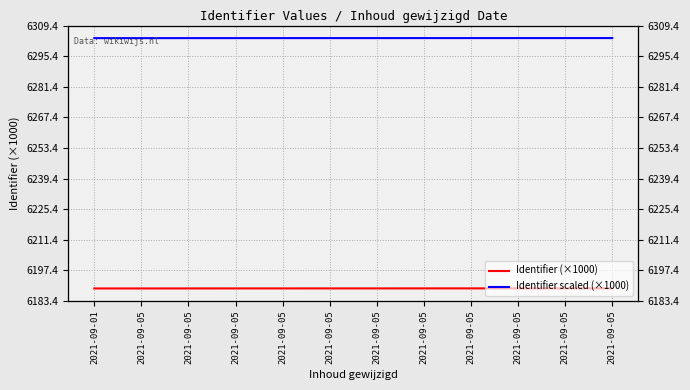

At 2021-09-05, list the series in order from smallest to largest.

Identifier (×1000), Identifier scaled (×1000)